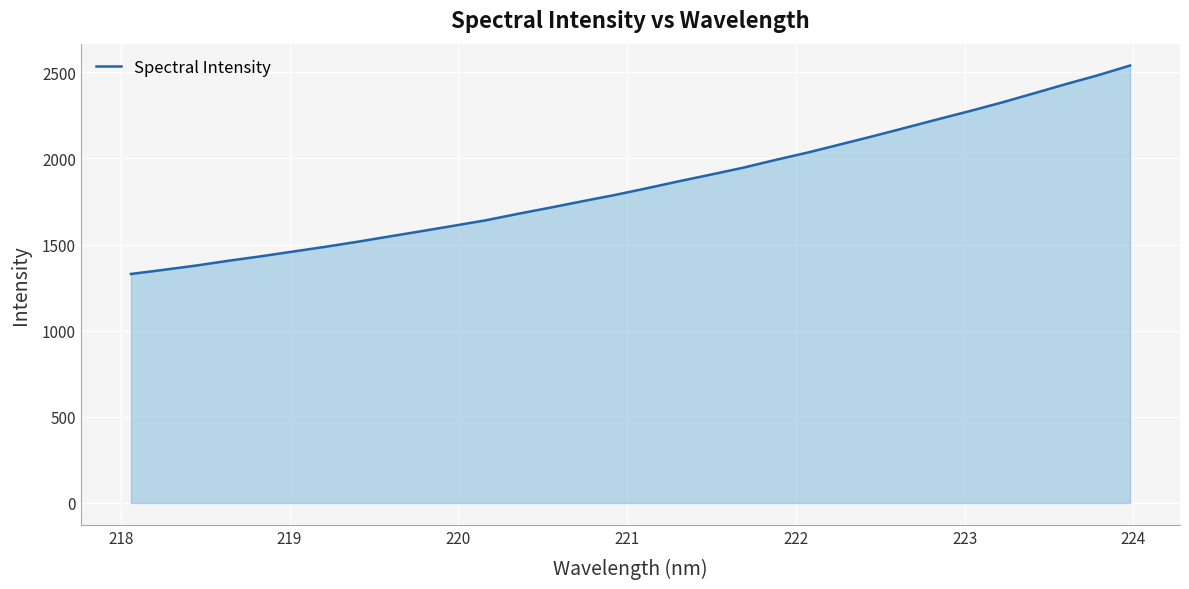

What is the difference between the maximum and minimum values?

1210.0